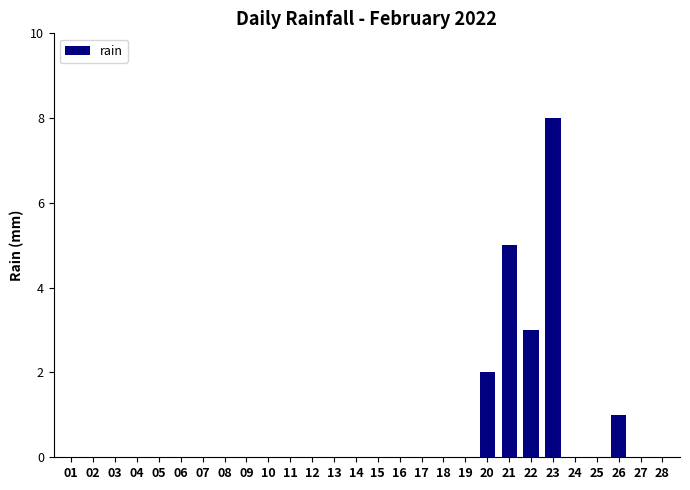

The value at 11 is -3. True or false?

False